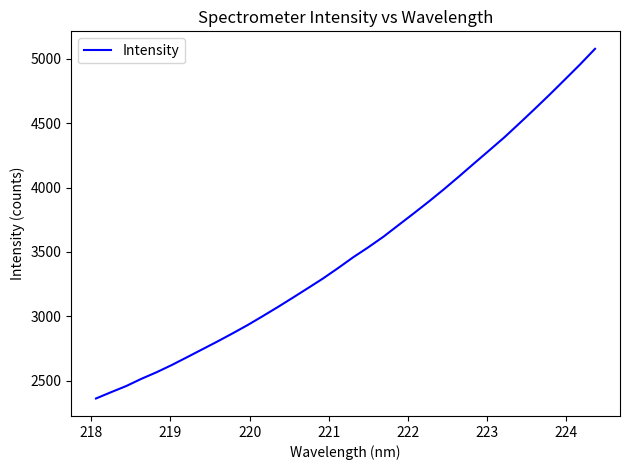

Is this an area chart (filled region under the line)?

No